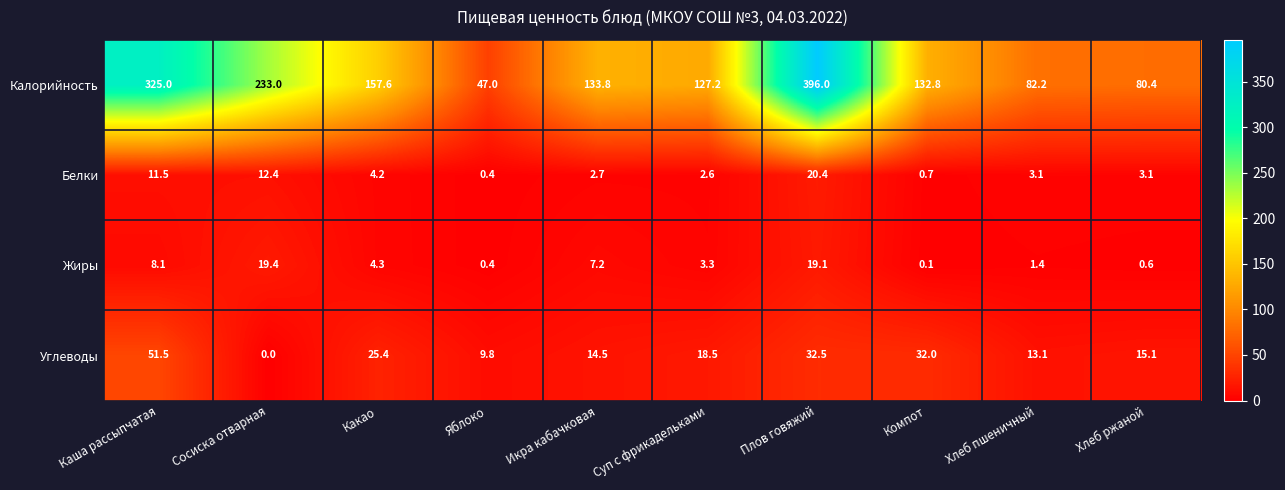

At how many categories does at least one series exceed 79?

9